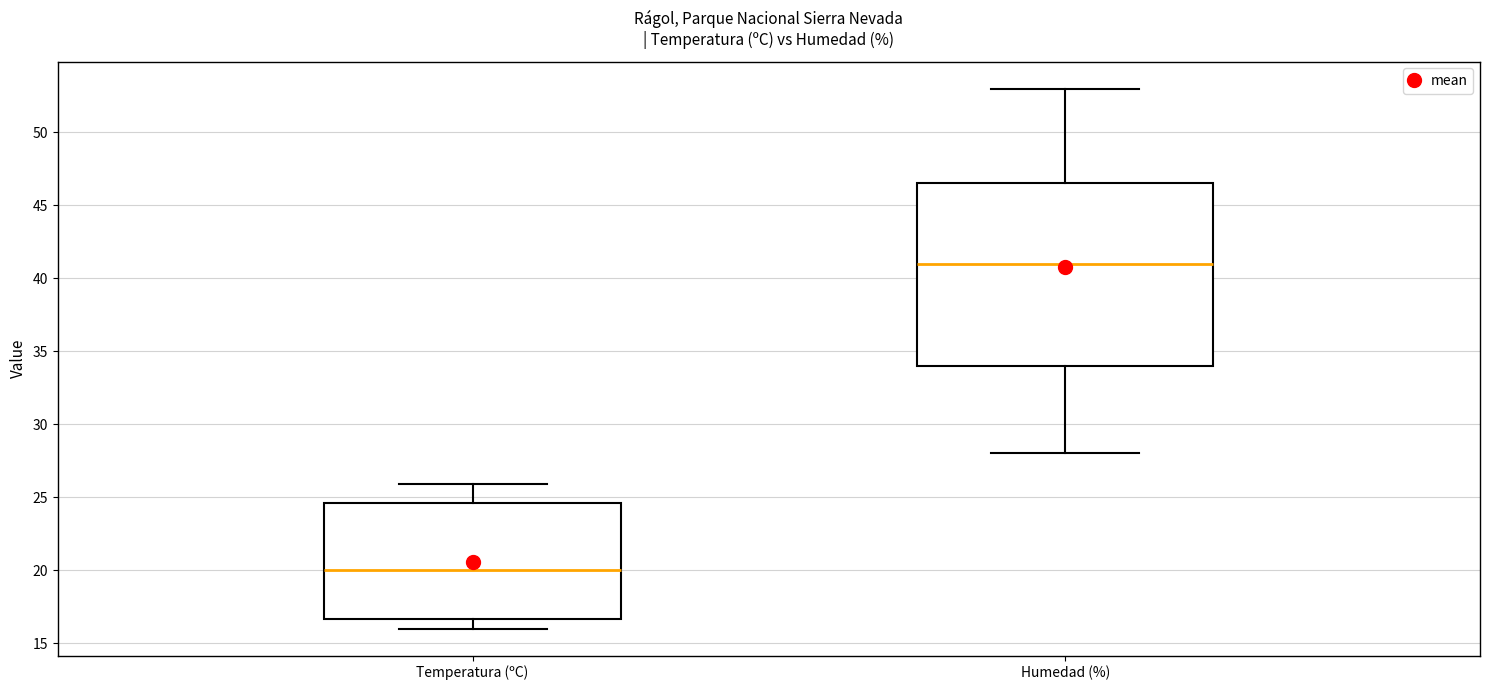

Where does the lower whisker of the box for Temperatura (ºC) end on the y-axis? The values are not printed on the chart, so give them approximately, as read against the axis.

16.0